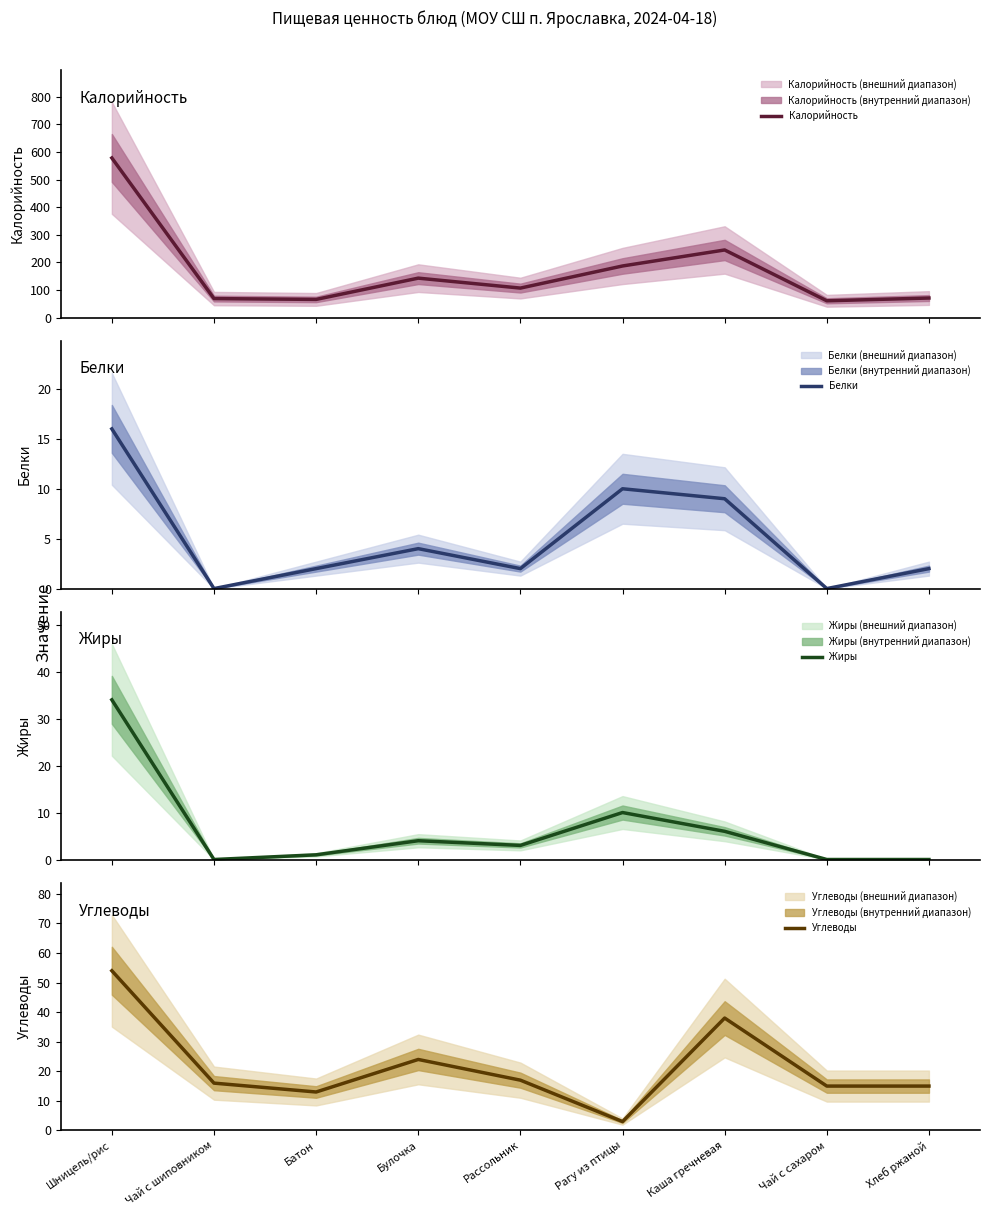

What is the difference between the maximum and minimum values in the Углеводы series?

51